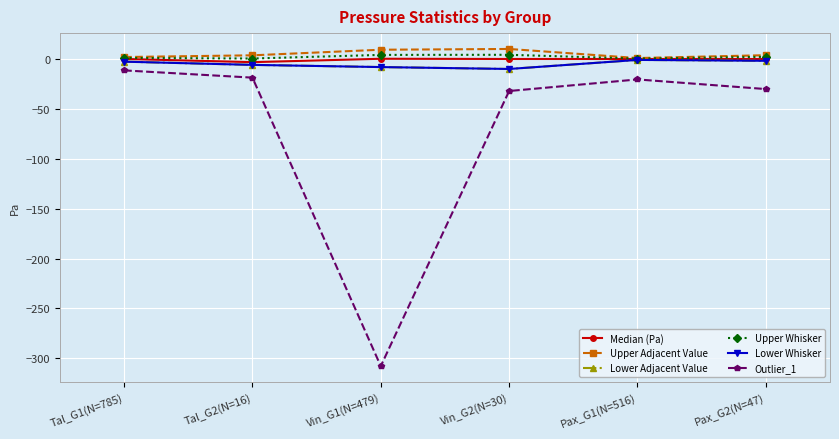

Which series changed the most between Tal_G1(N=785) and Vin_G2(N=30)?

Outlier_1